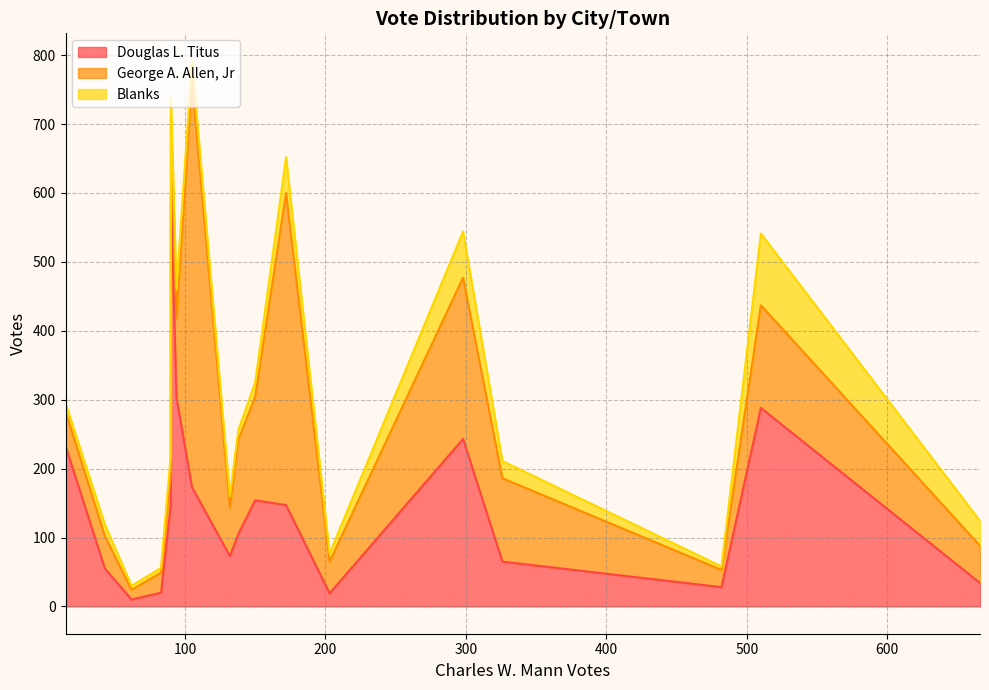

At how many categories does at least one series exceed 253?

5